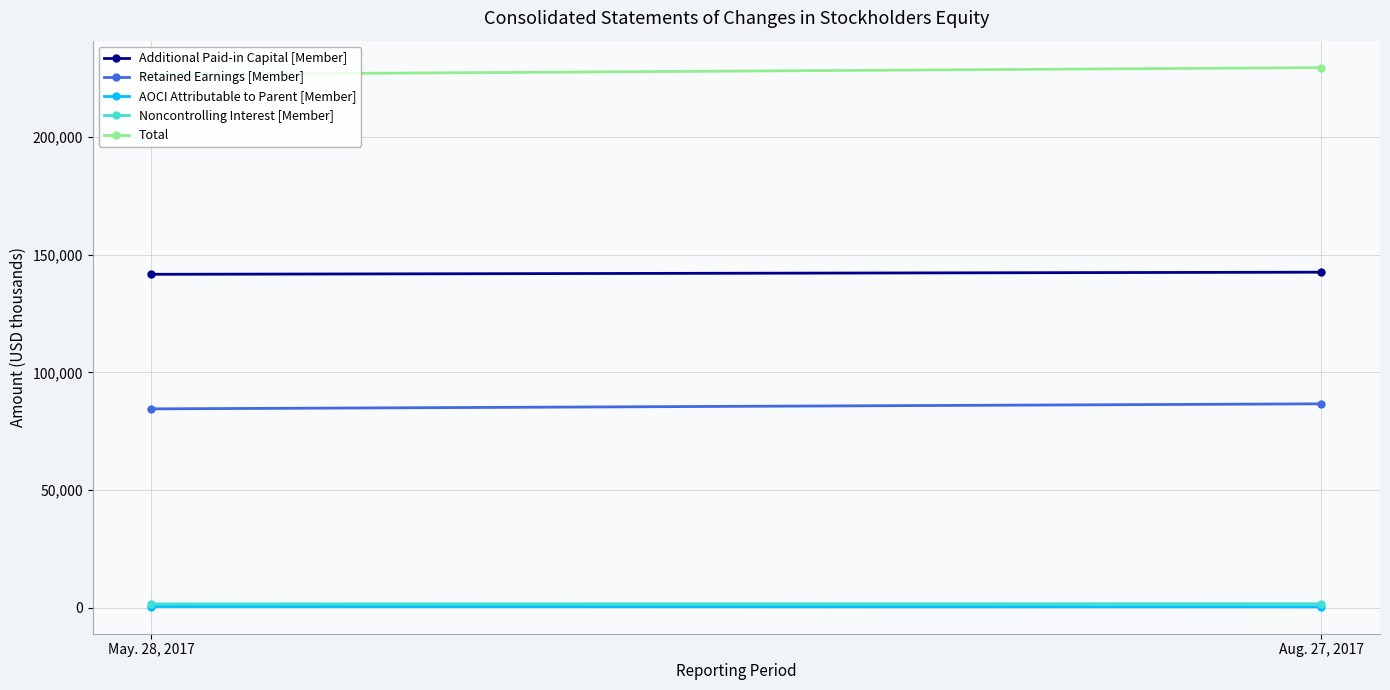

At which category is the sum across all series the highest?

Aug. 27, 2017